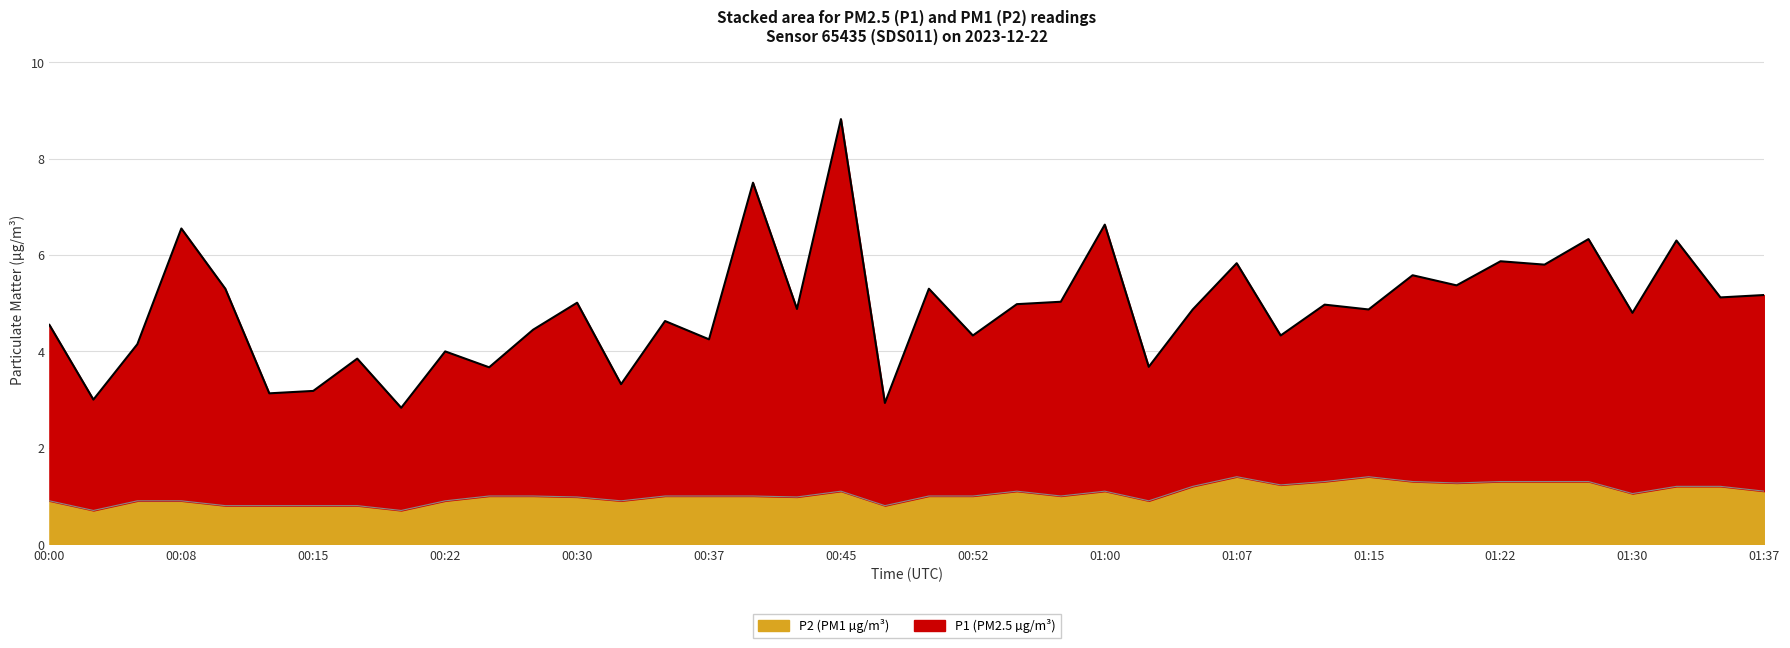

Is it true that P1 equals 1.8 at 00:27?

False